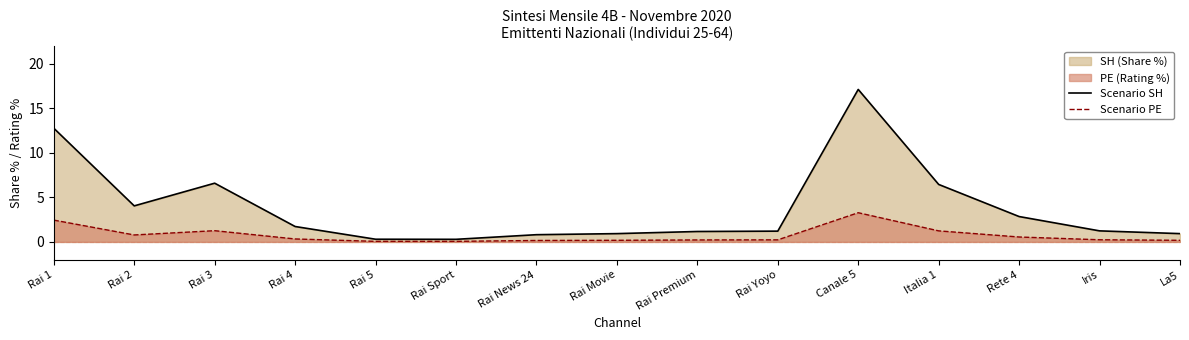

Reading left to right, transcribe all the data shown in this chart.

Scenario SH: Rai 1=12.8	Rai 2=4.0	Rai 3=6.6	Rai 4=1.7	Rai 5=0.3	Rai Sport=0.3	Rai News 24=0.8	Rai Movie=0.9	Rai Premium=1.2	Rai Yoyo=1.2	Canale 5=17.1	Italia 1=6.5	Rete 4=2.9	Iris=1.2	La5=0.9
Scenario PE: Rai 1=2.5	Rai 2=0.8	Rai 3=1.3	Rai 4=0.3	Rai 5=0.1	Rai Sport=0.1	Rai News 24=0.2	Rai Movie=0.2	Rai Premium=0.2	Rai Yoyo=0.2	Canale 5=3.3	Italia 1=1.2	Rete 4=0.6	Iris=0.2	La5=0.2